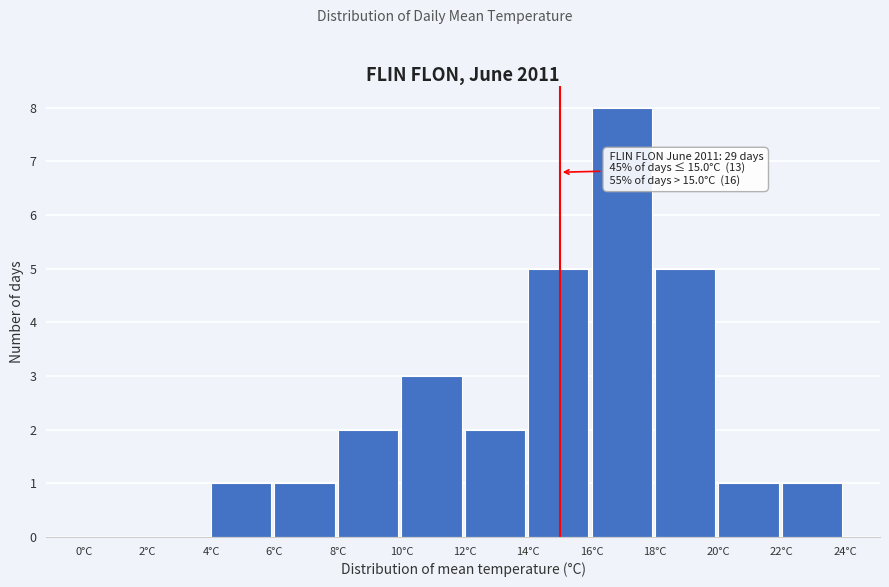

Which range on the x-axis has the tallest bar?

16 to 18